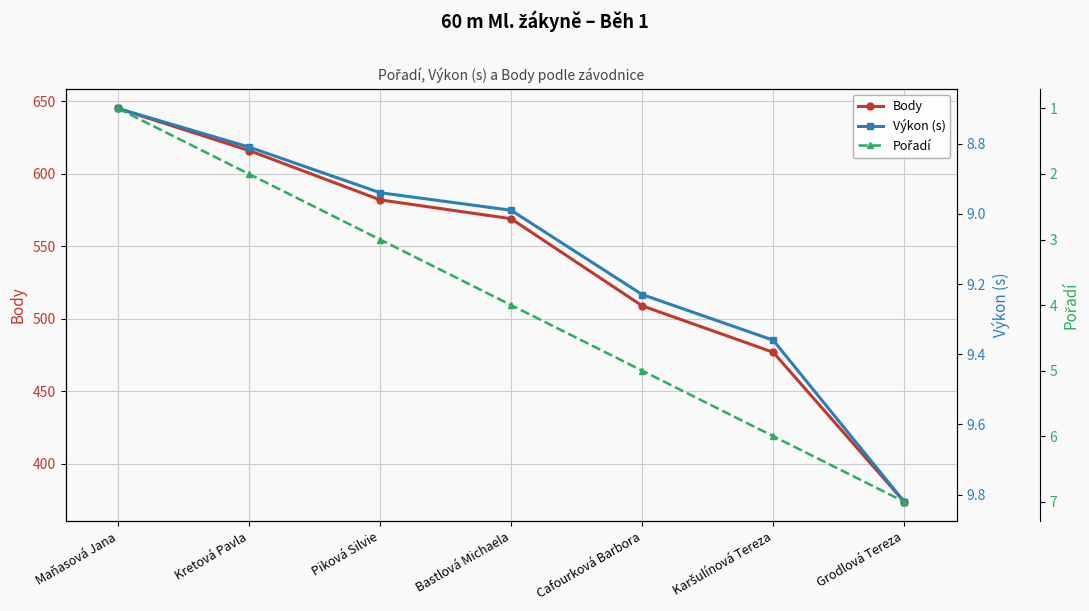

The Výkon (s) series shows 3.0 at Piková Silvie. True or false?

False